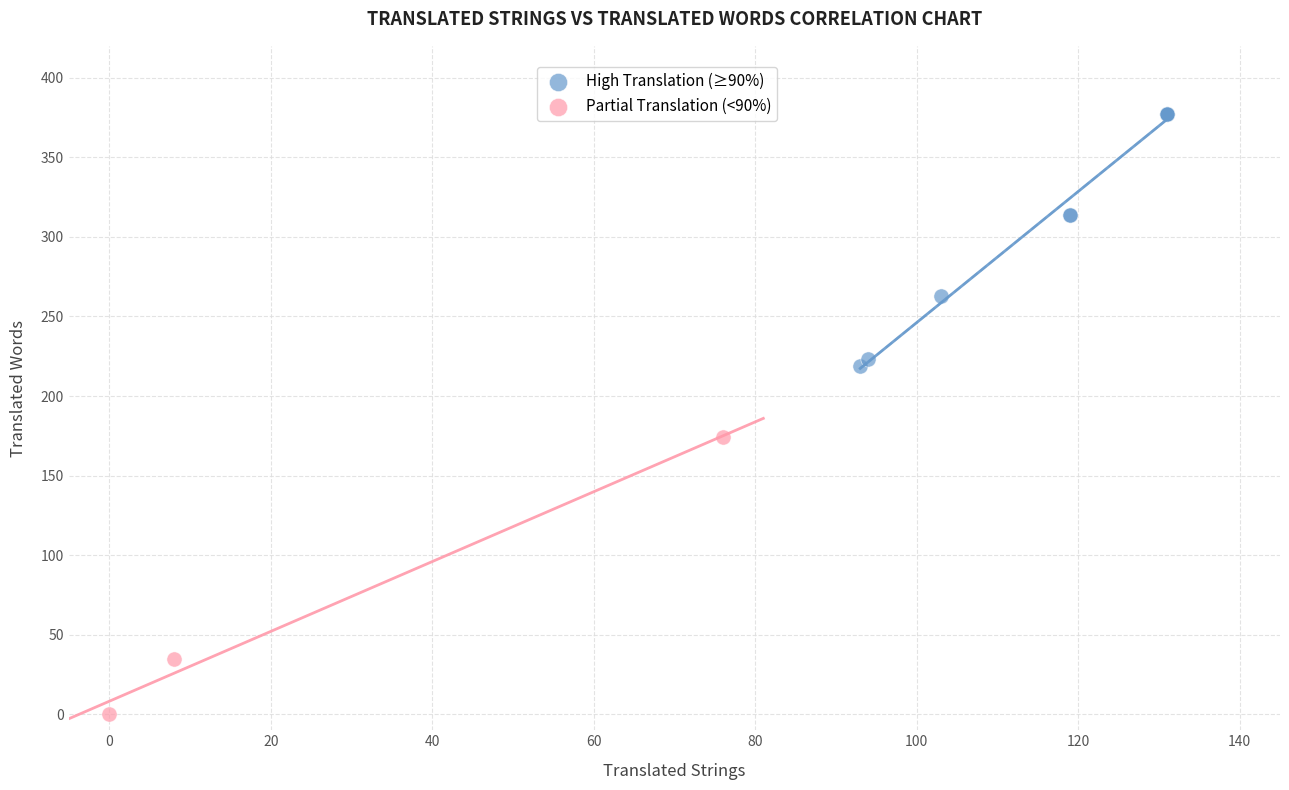

Which series reaches the minimum Y coordinate?

Partial Translation (<90%)